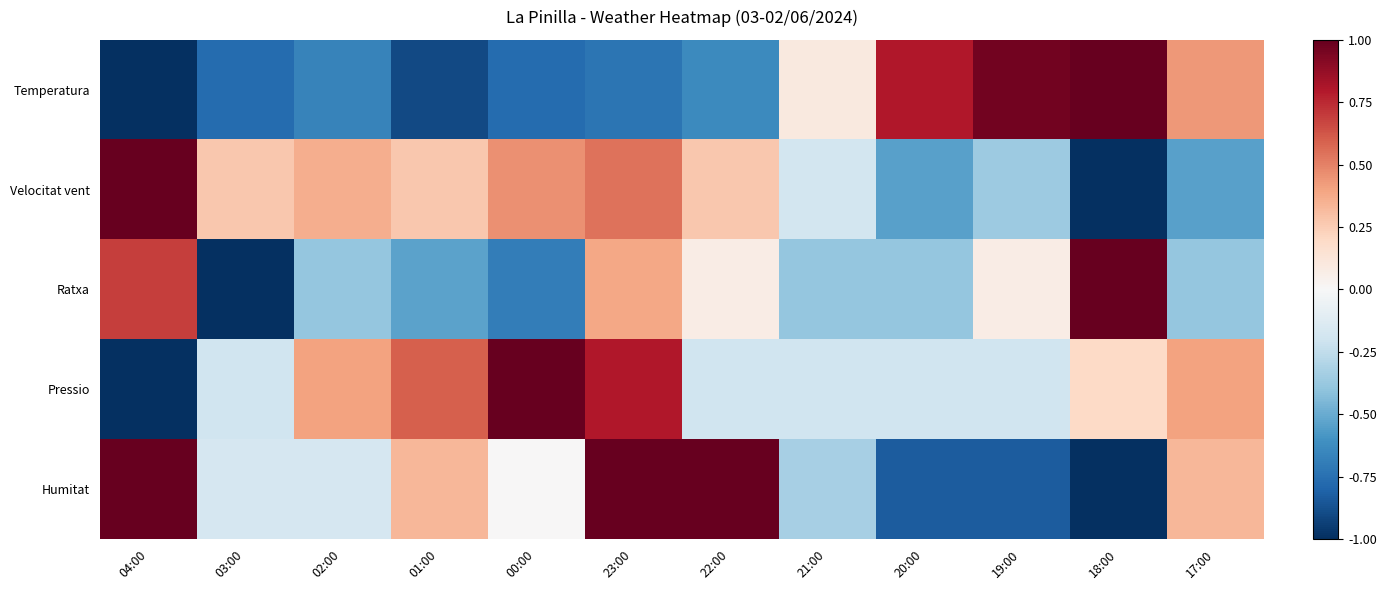

Which series has the largest range (max minus min)?

Temperatura